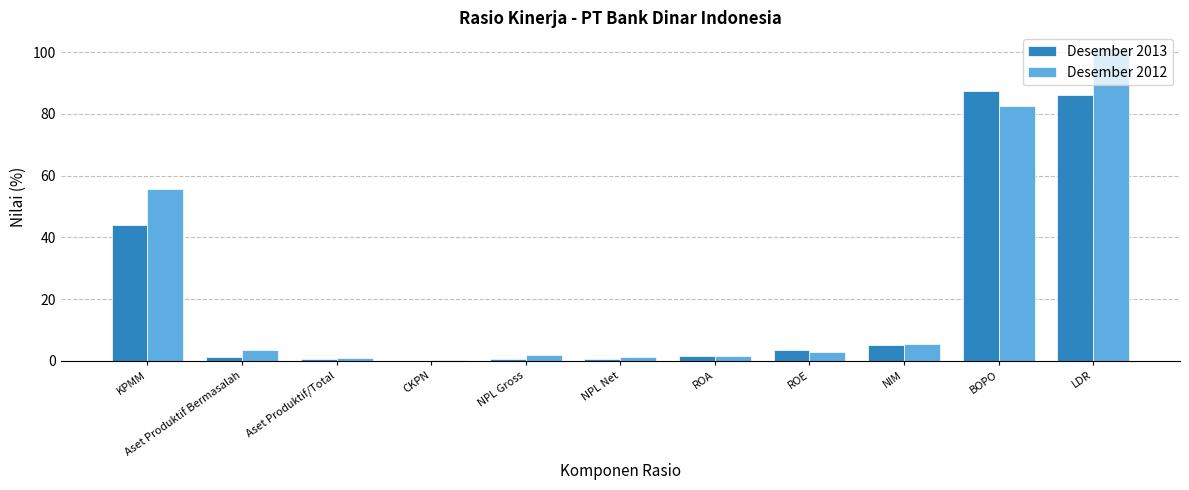

Are the bars grouped side by side (vs. stacked)?

Yes